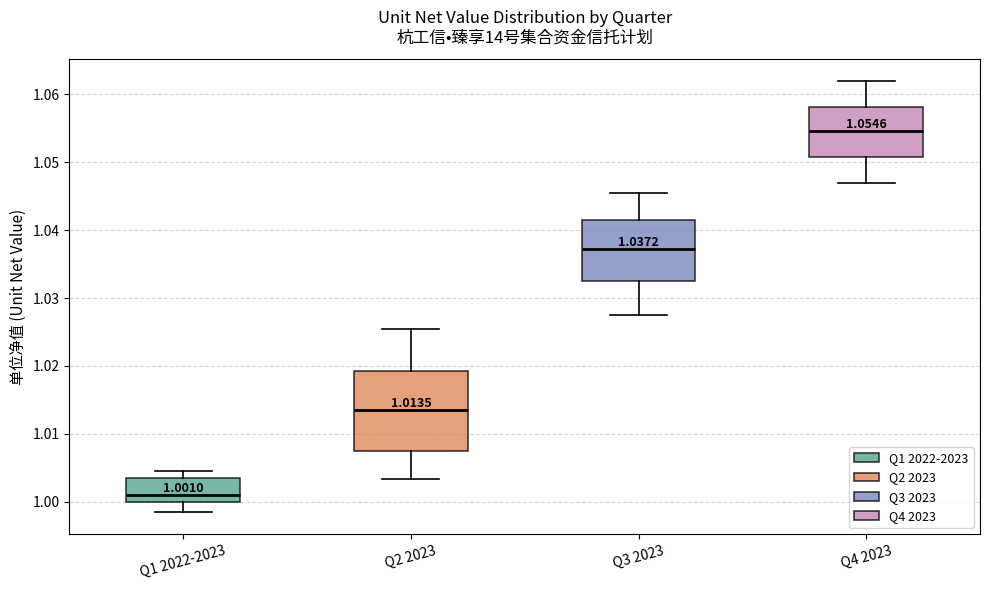

Comparing the boxes themselves (not the whiskers), which one is the tallest?

Q2 2023